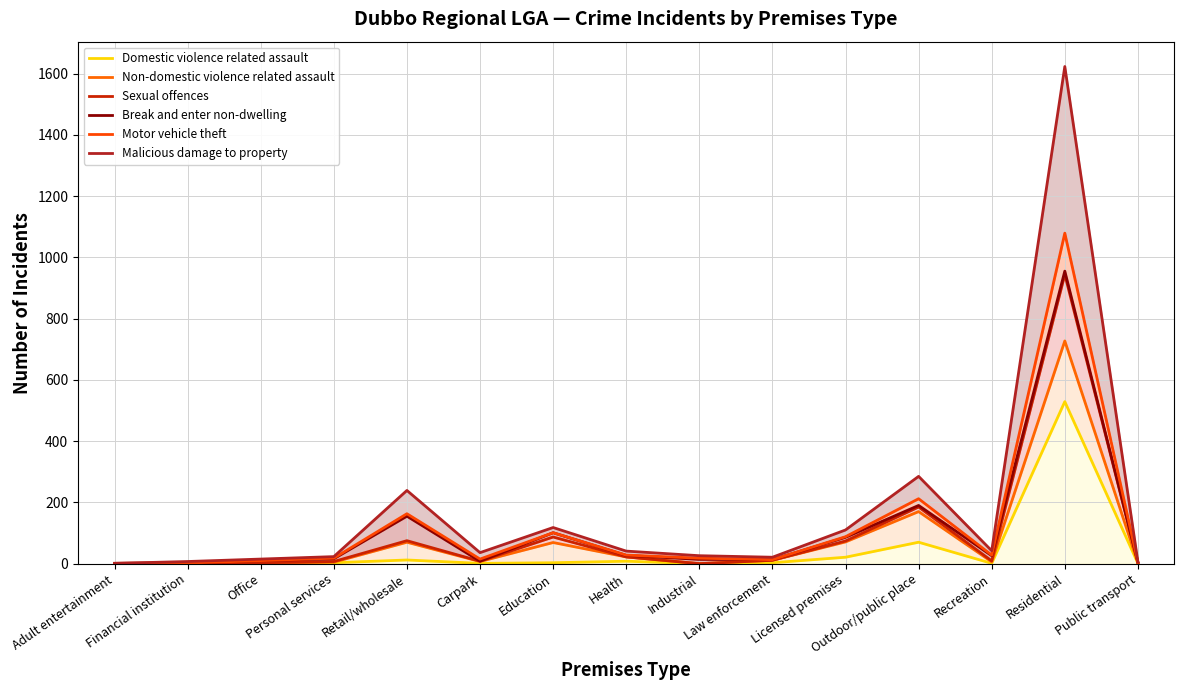

What is the value of the Sexual offences point at the 2nd from the left?

2